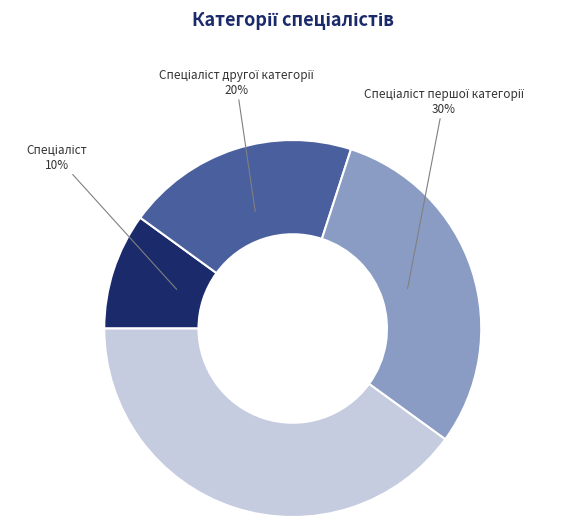

Is there a majority slice in this chart?

No